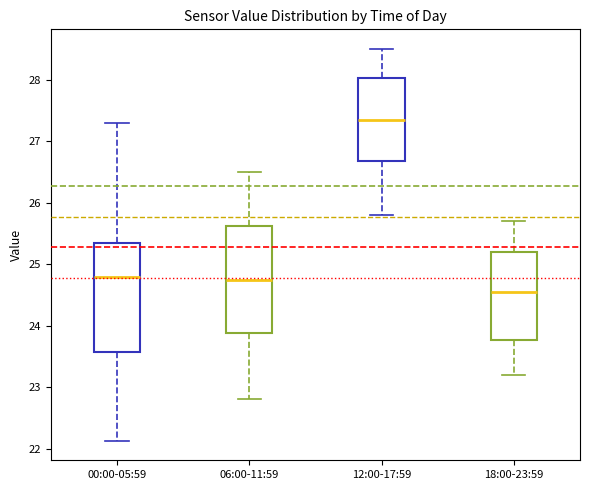

Which box has the lowest median line?

18:00-23:59